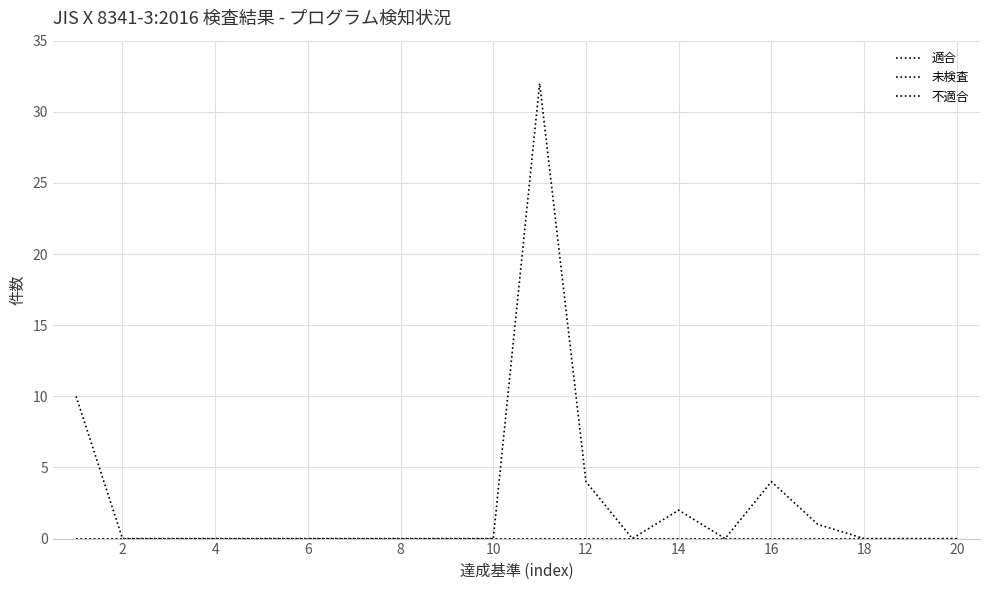

Does the chart have visible grid lines?

Yes